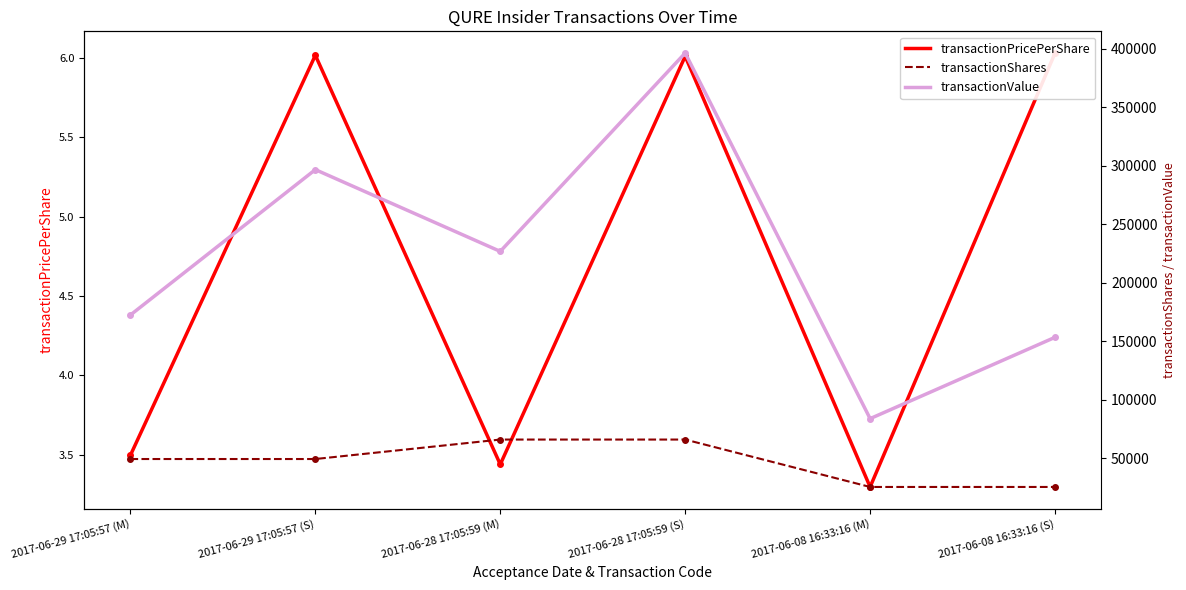

At 2017-06-08 16:33:16 (S), list the series in order from largest to smallest.

transactionValue, transactionShares, transactionPricePerShare